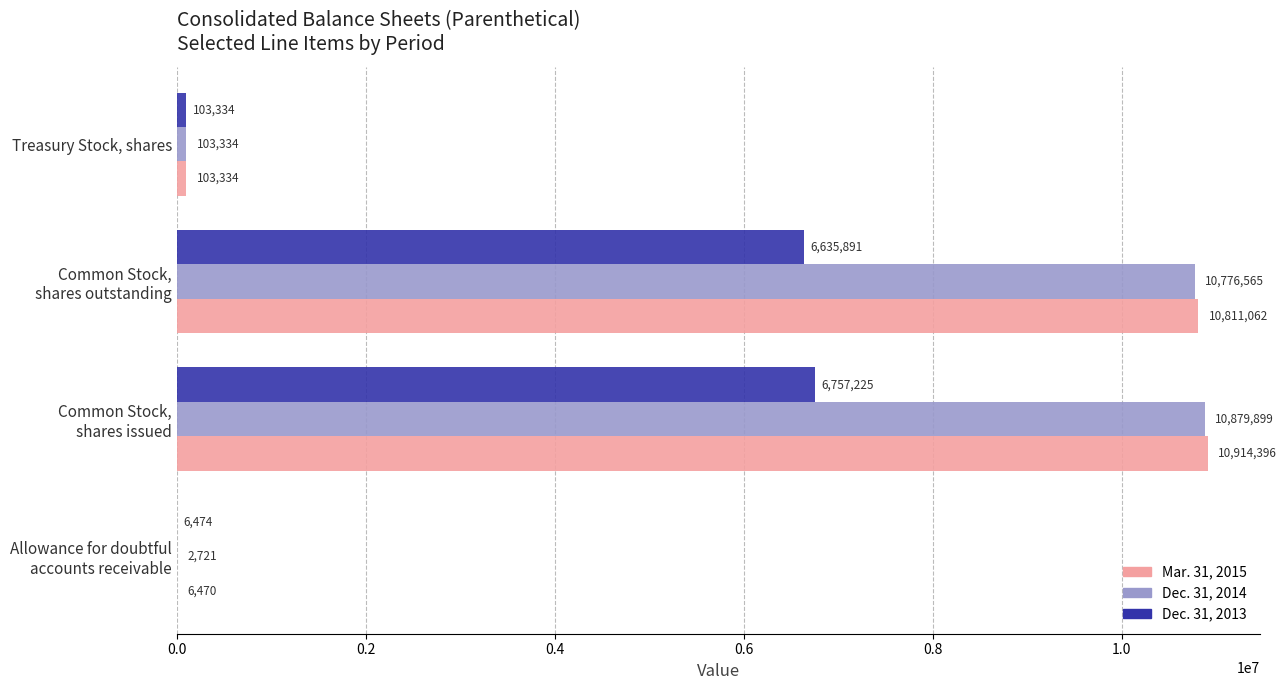

What is the greatest value displayed?

10914396